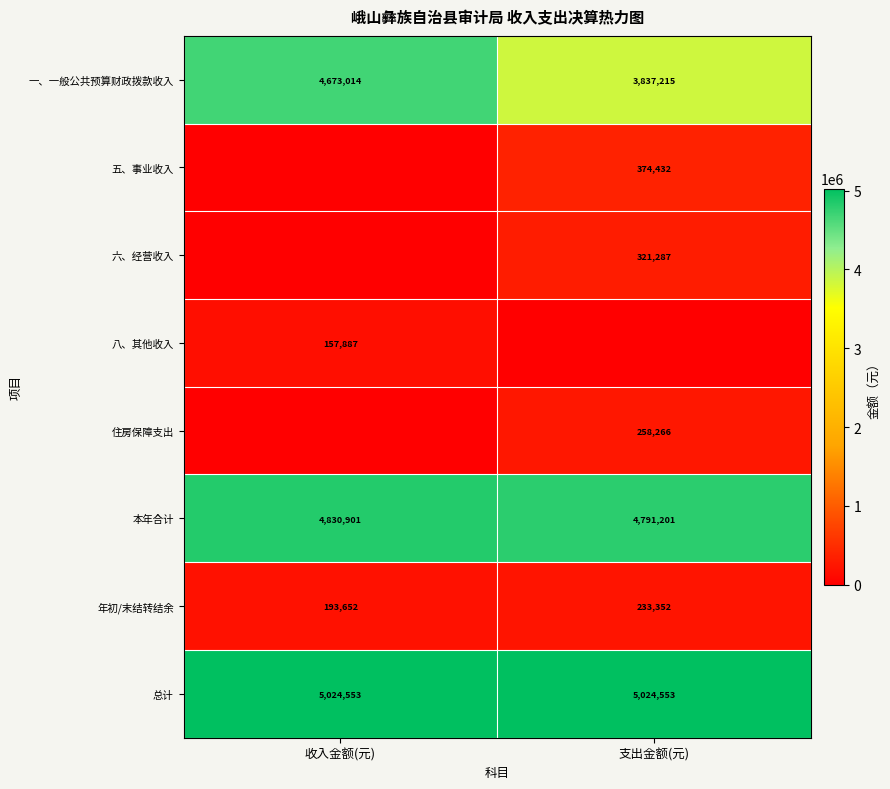

Between 支出金额(元) and 收入金额(元), which is larger?

收入金额(元)